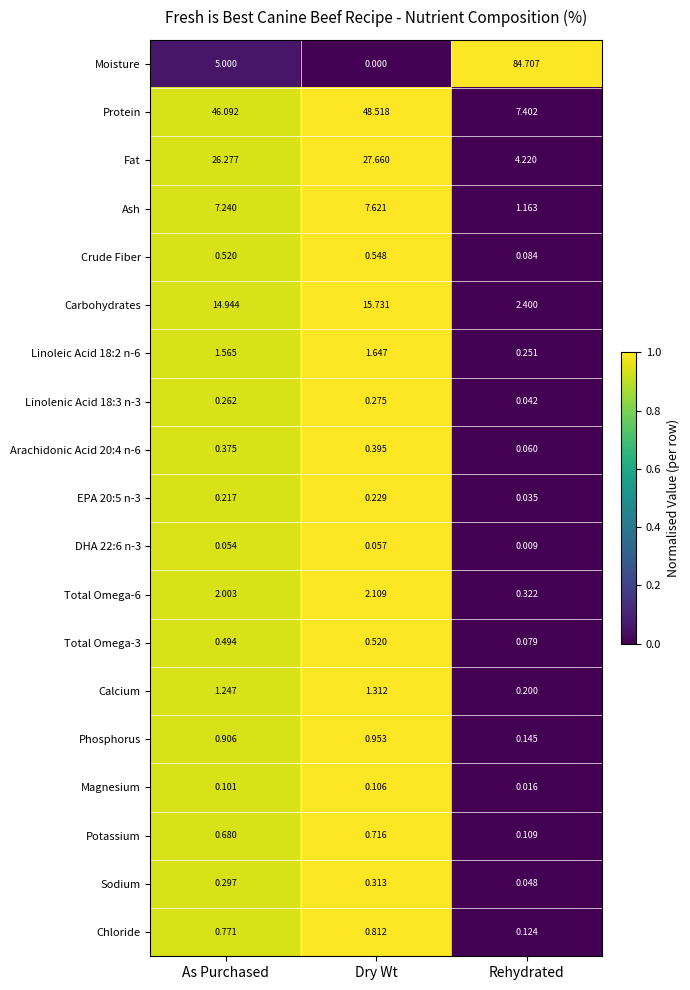

Rank the categories by DHA 22:6 n-3 value from lowest to highest.

Rehydrated, As Purchased, Dry Wt